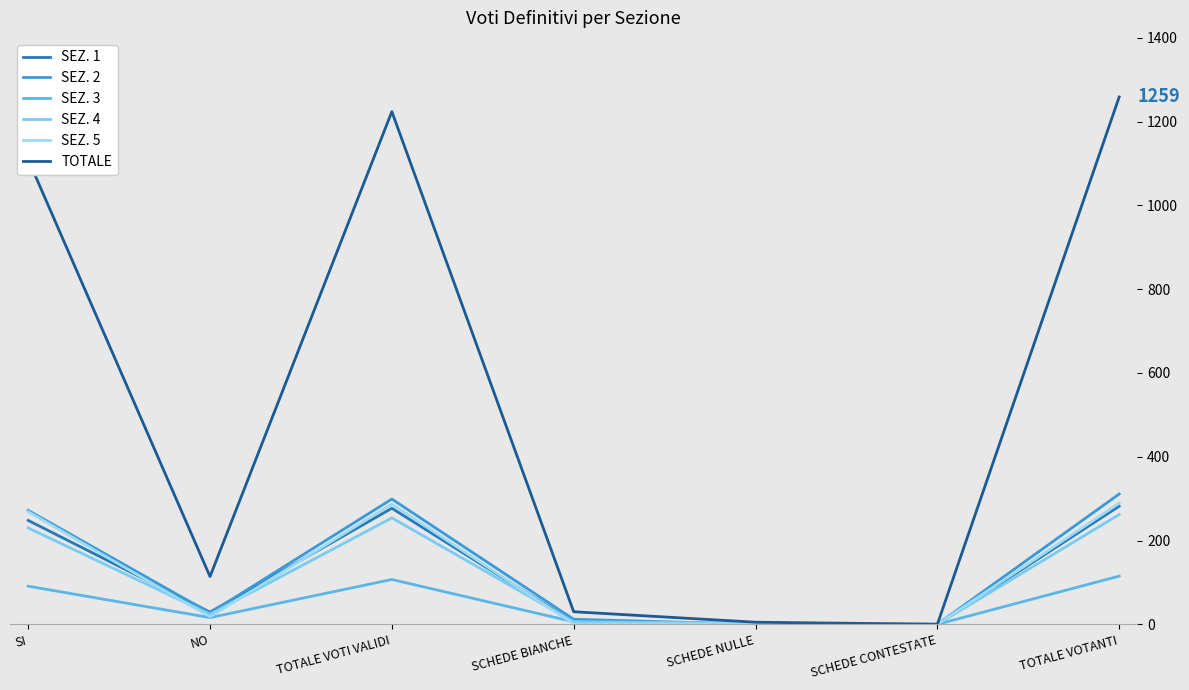

The value of SEZ. 2 at SCHEDE NULLE is 0. True or false?

True